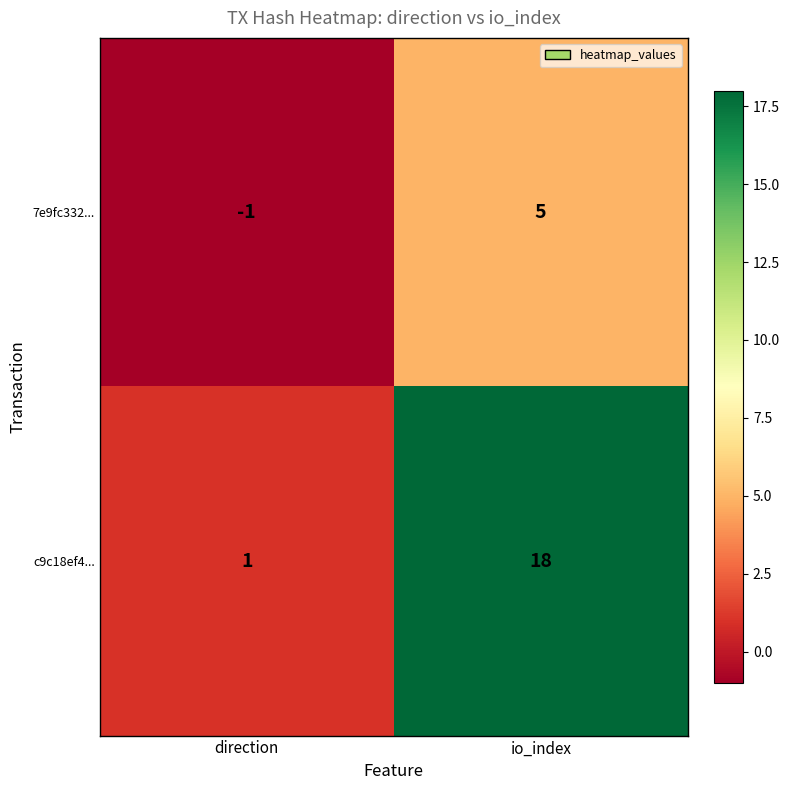

List the series in order of their overall mean, lowest first.

7e9fc332..., c9c18ef4...